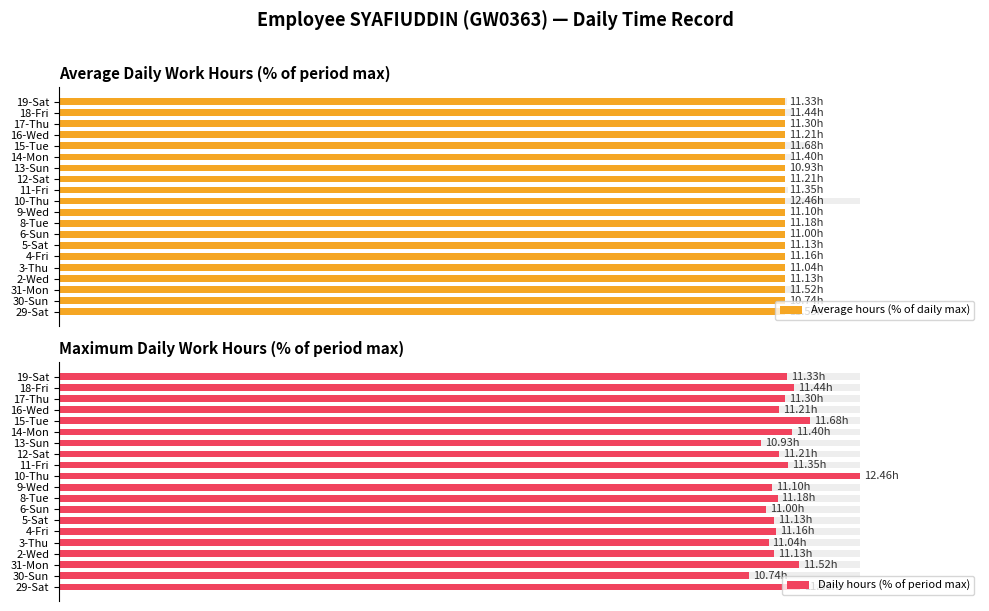

The Daily hours (% of period max) series shows 90.0 at 16-Wed. True or false?

True